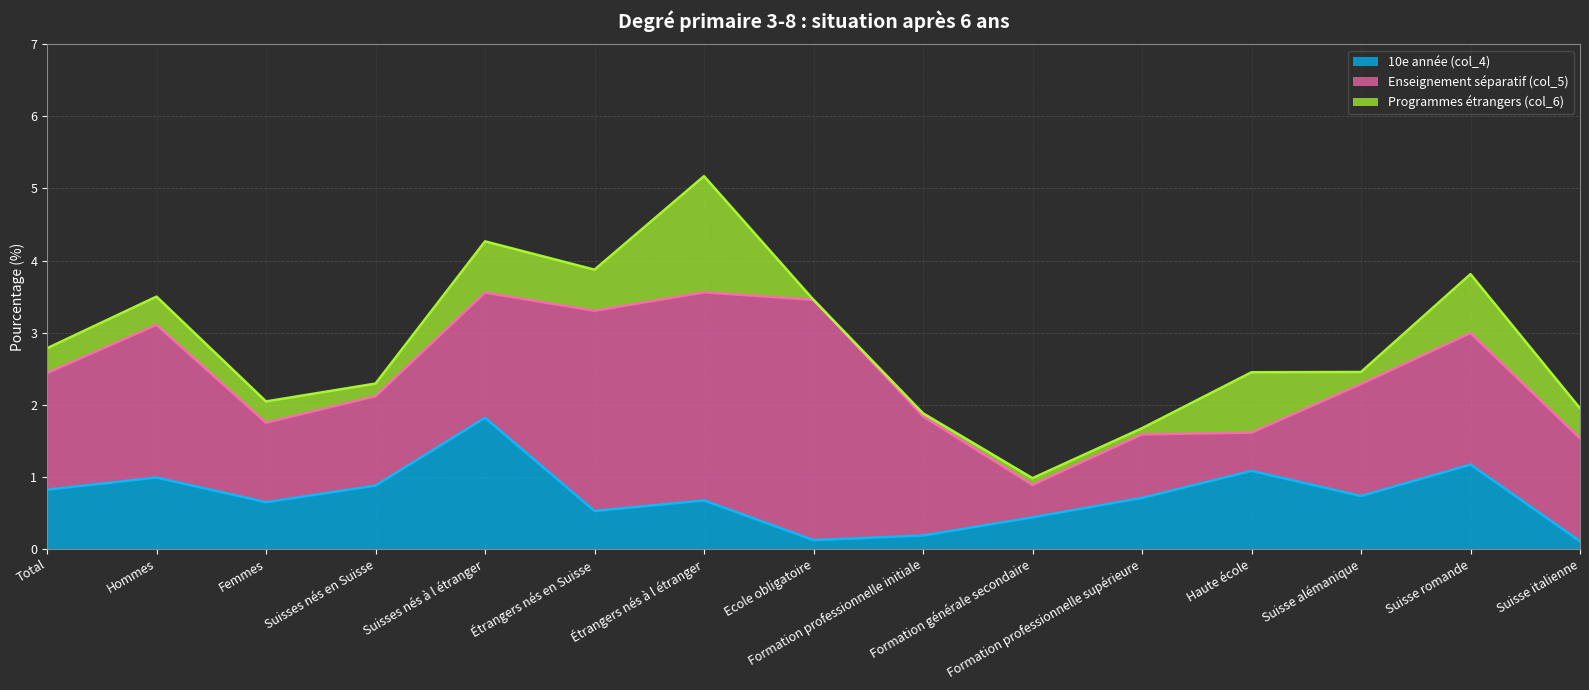

Reading right to left, what are all the values shown in this chart?

10e année (col_4): 0.1	1.2	0.7	1.1	0.7	0.4	0.2	0.1	0.7	0.5	1.8	0.9	0.6	1.0	0.8
Enseignement séparatif (col_5): 1.4	1.8	1.6	0.5	0.9	0.5	1.7	3.3	2.9	2.8	1.7	1.2	1.1	2.1	1.6
Programmes étrangers (col_6): 0.4	0.8	0.2	0.8	0.1	0.1	0.0	0.0	1.6	0.6	0.7	0.2	0.3	0.4	0.3